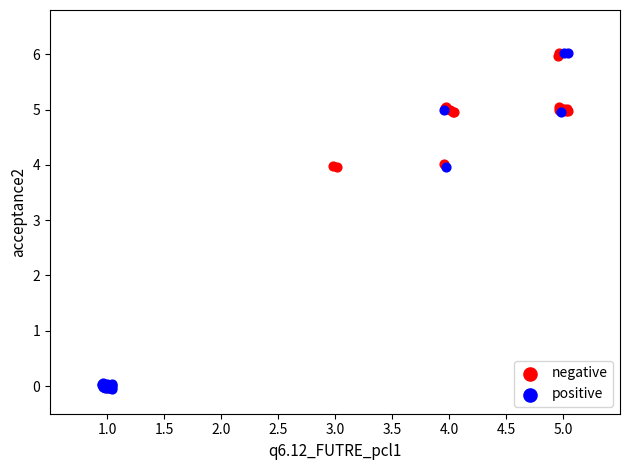

What are all the series names shown in the legend?

negative, positive